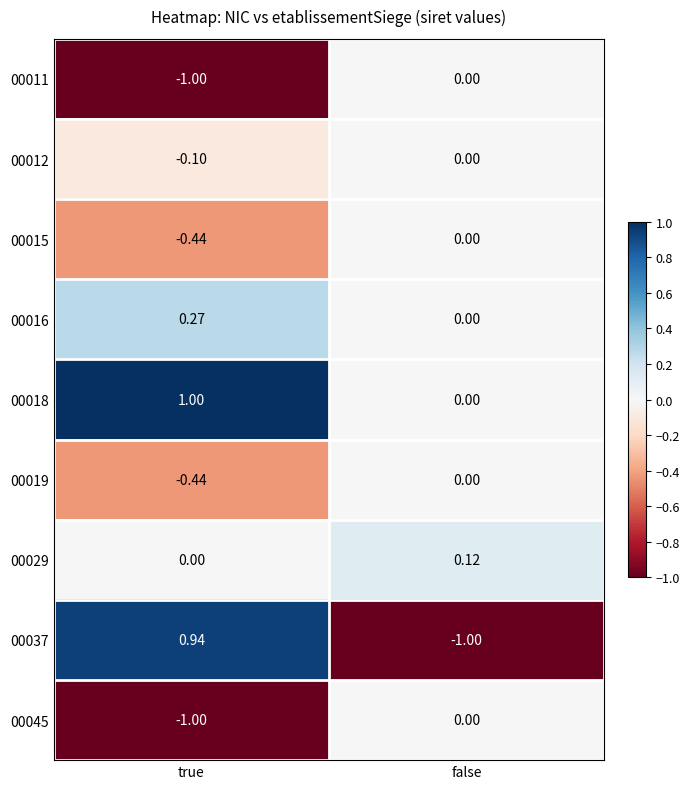

Which label corresponds to the largest value in the chart?

true